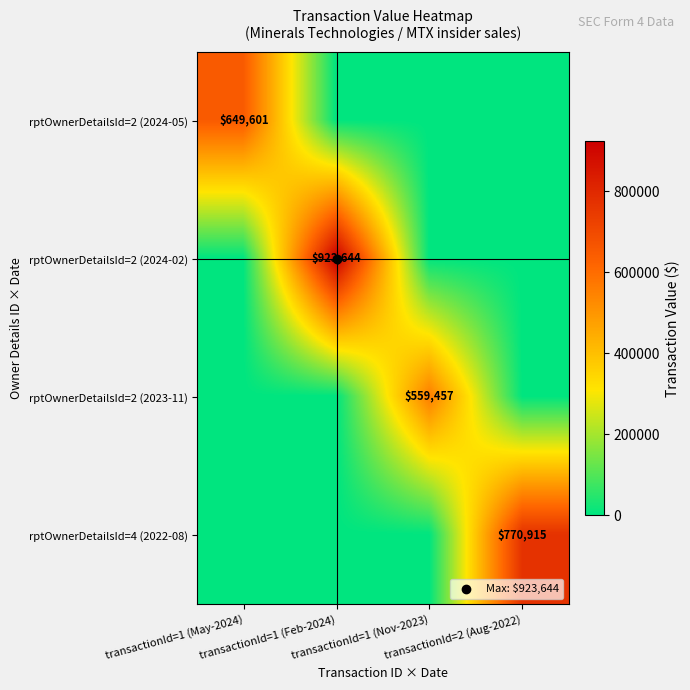

The value of rptOwnerDetailsId=2 (2023-11) at transactionId=1 (Feb-2024) is -352299. True or false?

False